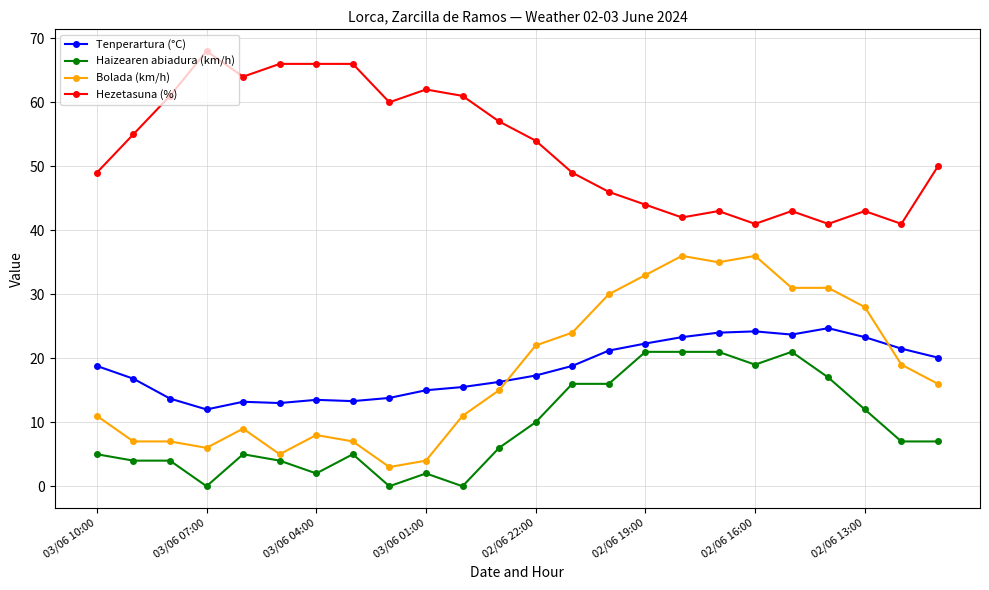

List the series in order of their peak value, lowest first.

Haizearen abiadura (km/h), Tenperartura (°C), Bolada (km/h), Hezetasuna (%)